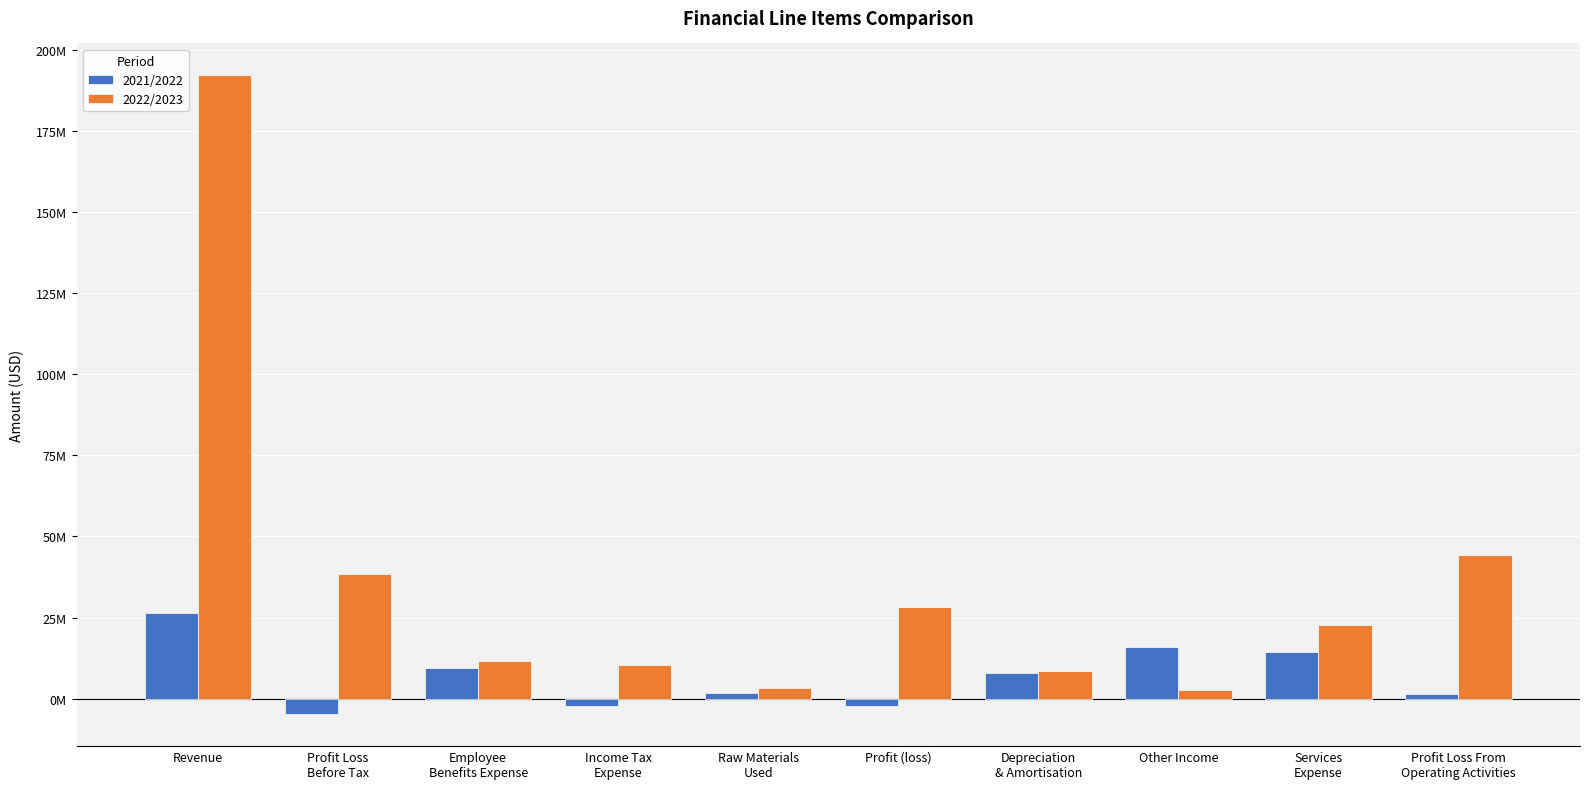

What is the value of the 2022/2023 bar at the 5th from the left?

3217000